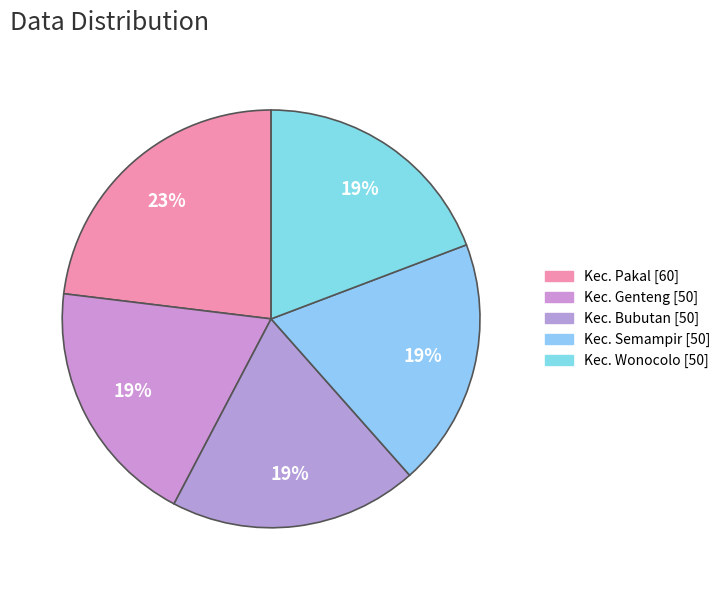

How many slices are in this pie chart?

5